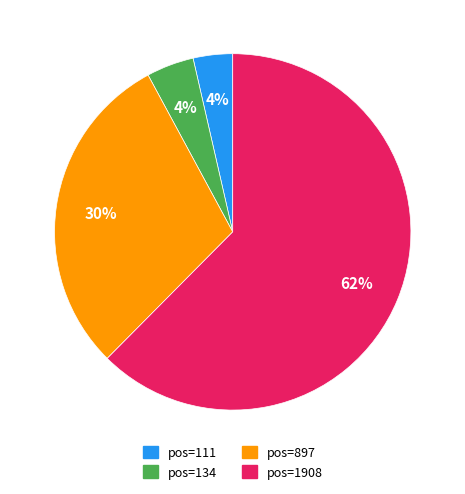

To the nearest percent, what is the average slice percentage?

25%